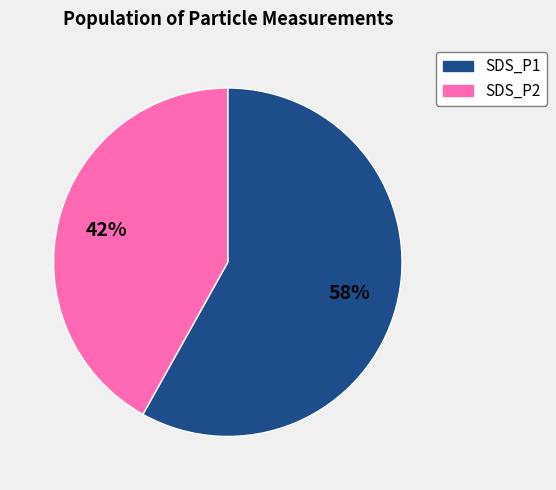

Rank the categories by value from lowest to highest.

SDS_P2, SDS_P1